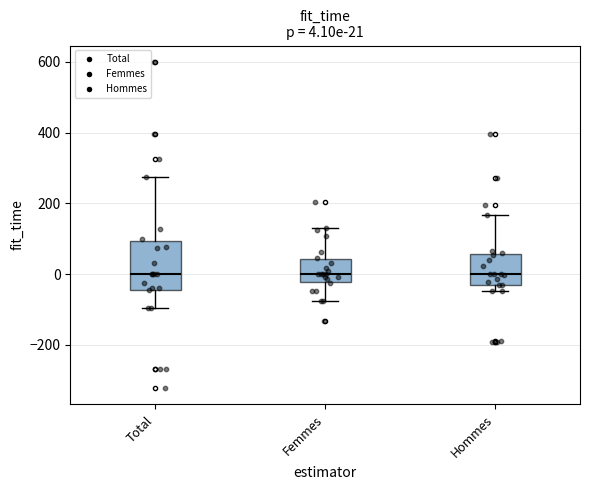

Comparing the boxes themselves (not the whiskers), which one is the tallest?

Total